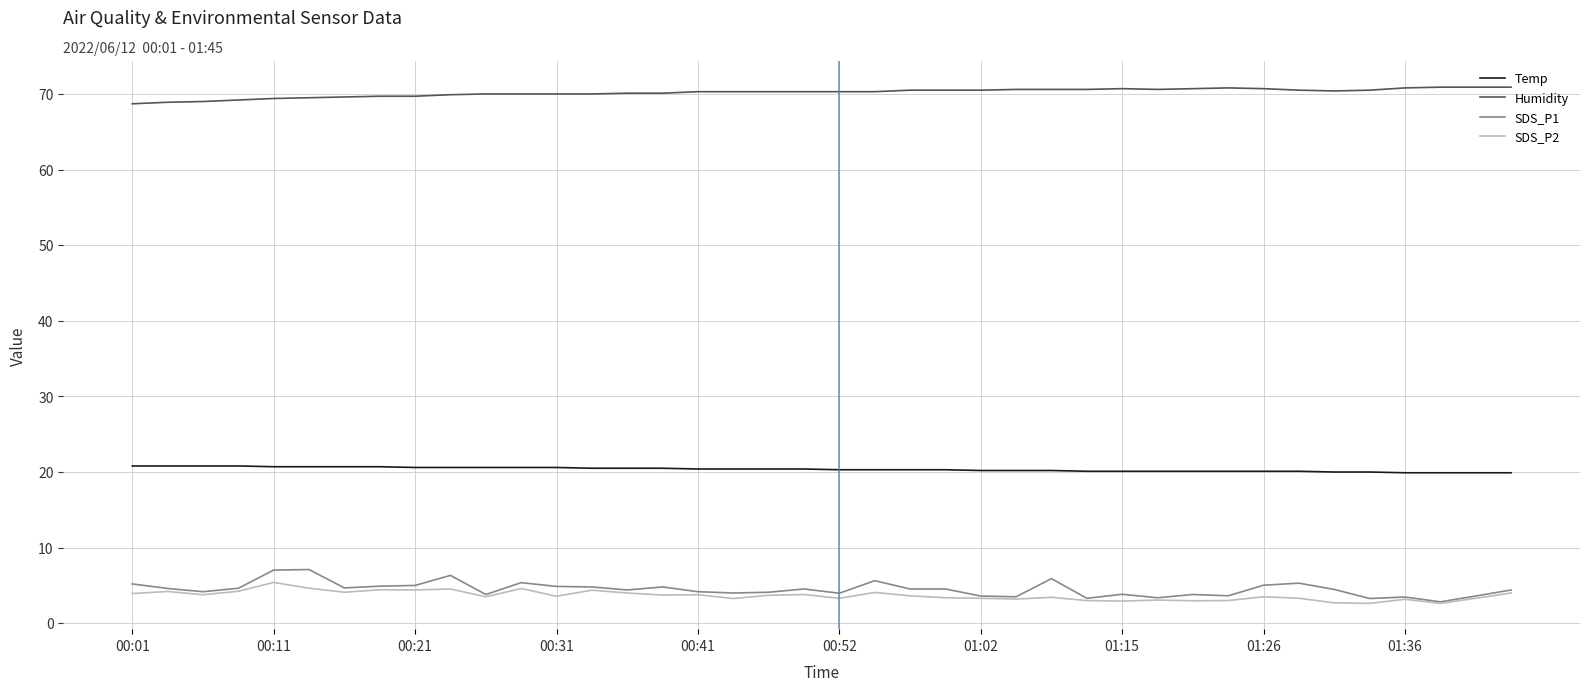

True or false: Humidity and Temp cross at least once.

False